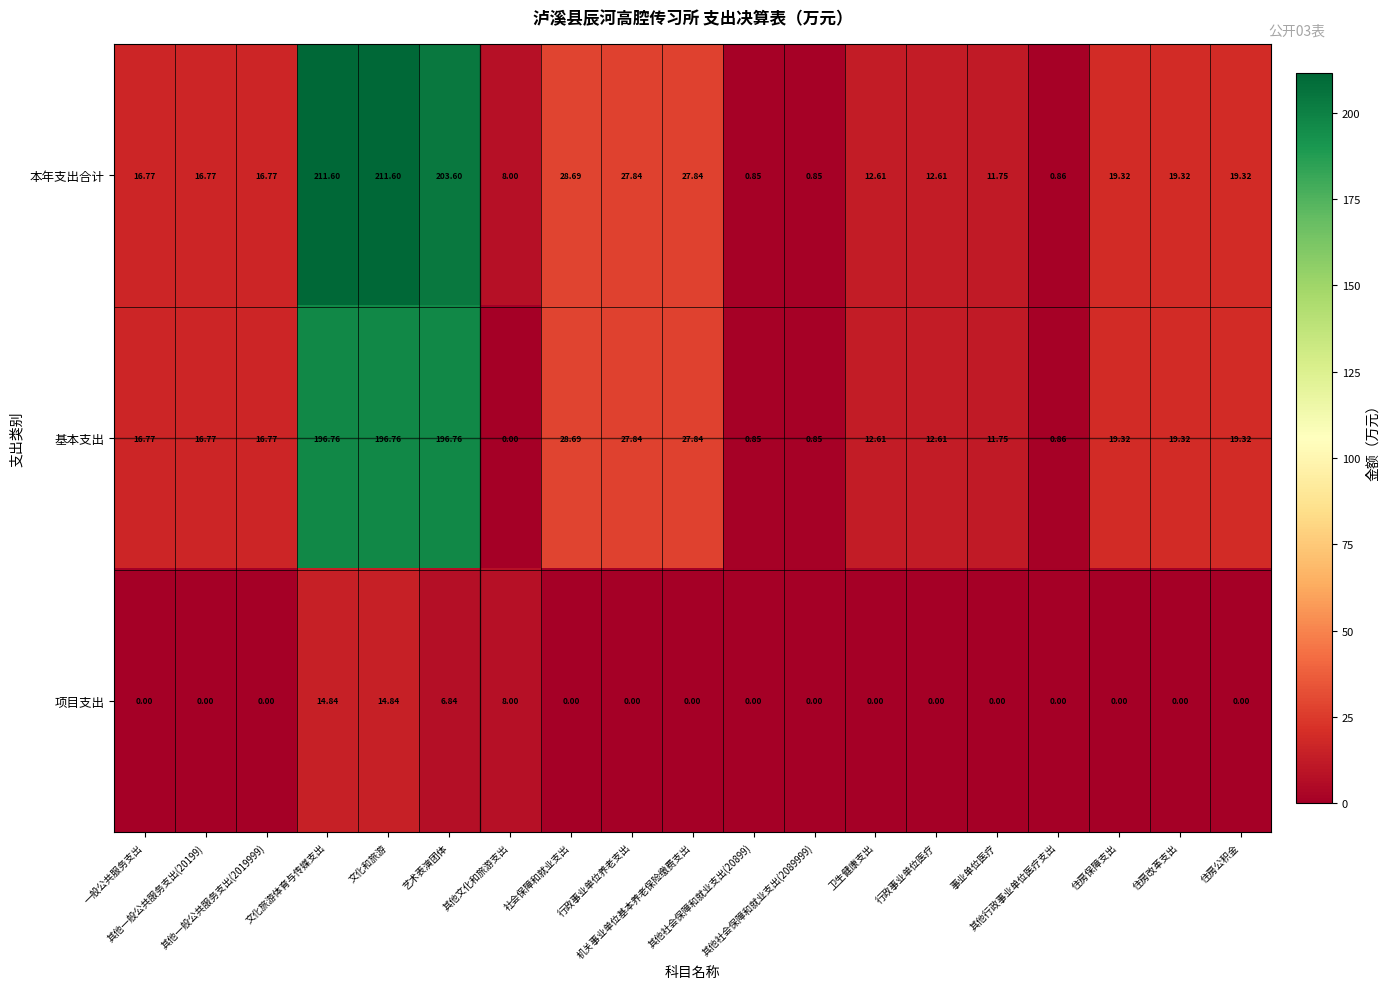

Between 文化和旅游 and 其他社会保障和就业支出(2089999), which series saw the biggest shift?

本年支出合计